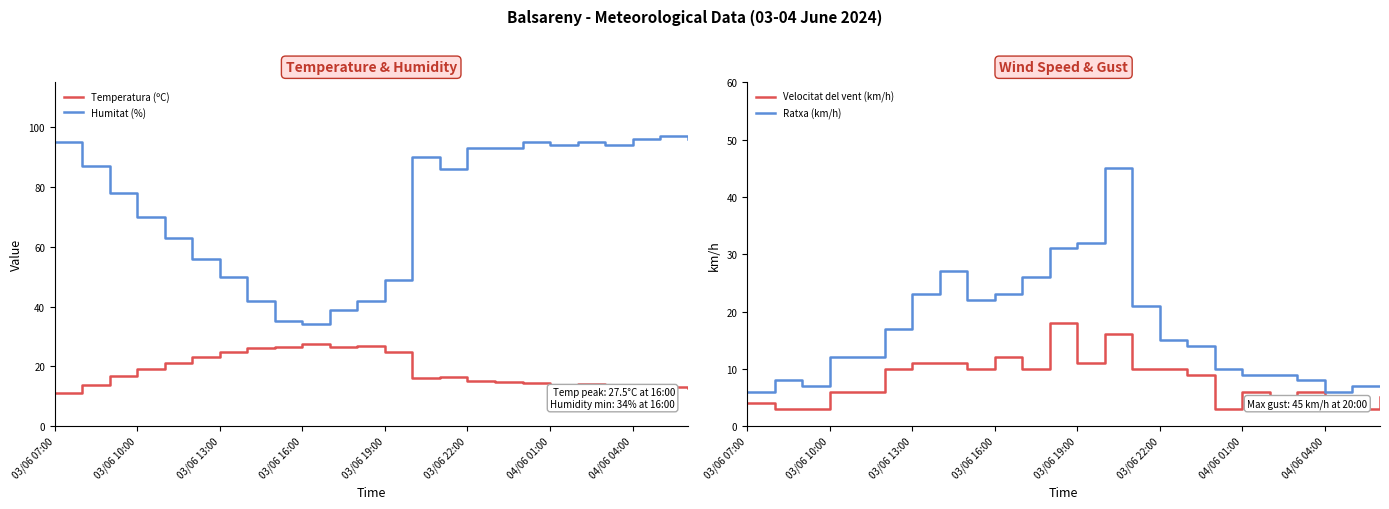

Is it true that Humitat (%) equals 96.0 at 23?

True